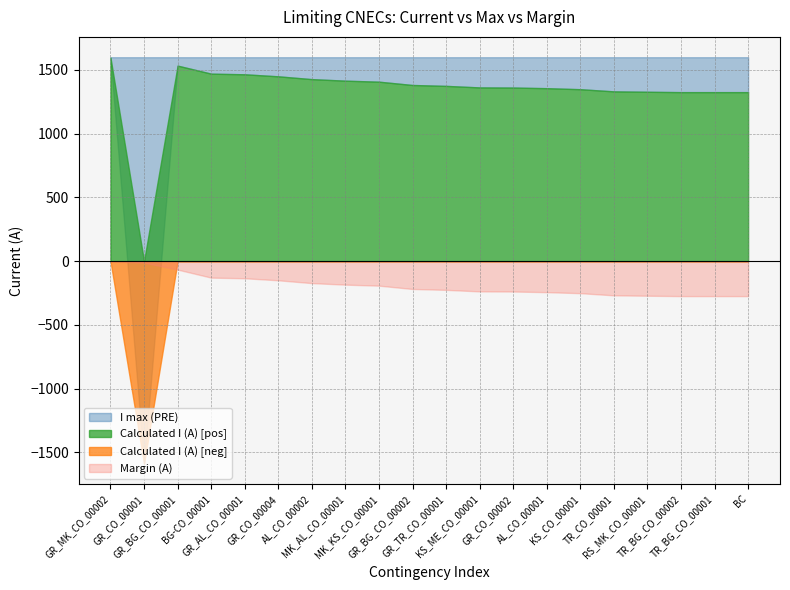

Reading left to right, extract all data points from this chart.

Calculated I (A): 1597	-1589	1534	1471	1466	1450	1428	1416	1408	1382	1375	1363	1362	1357	1349	1332	1329	1326	1326	1326
I max (PRE): 1600	1600	1600	1600	1600	1600	1600	1600	1600	1600	1600	1600	1600	1600	1600	1600	1600	1600	1600	1600
Margin (A): -3	-11	-66	-129	-134	-150	-172	-184	-192	-218	-225	-237	-238	-243	-251	-268	-271	-274	-274	-274